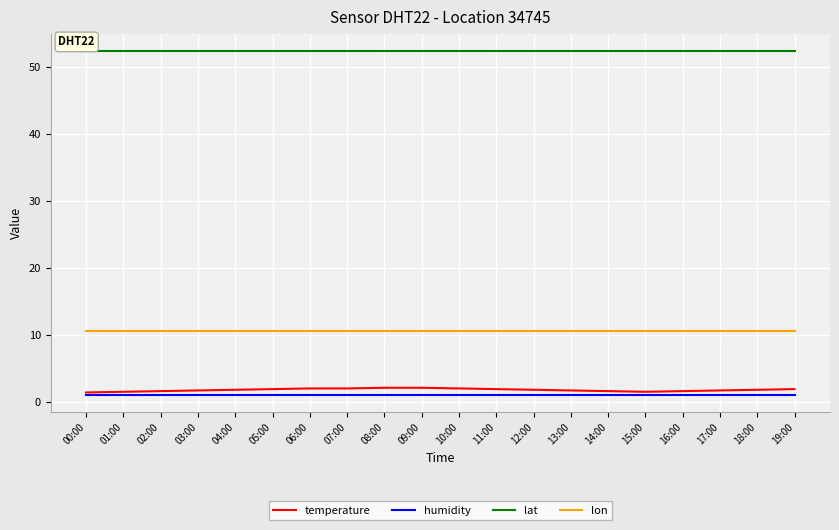

Which series has the widest spread of values?

temperature